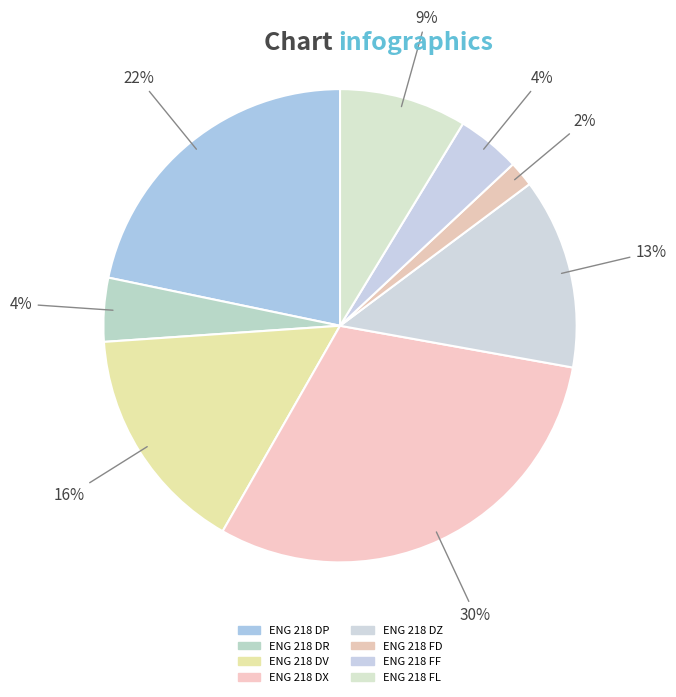

Count the number of slices in the pie.

8